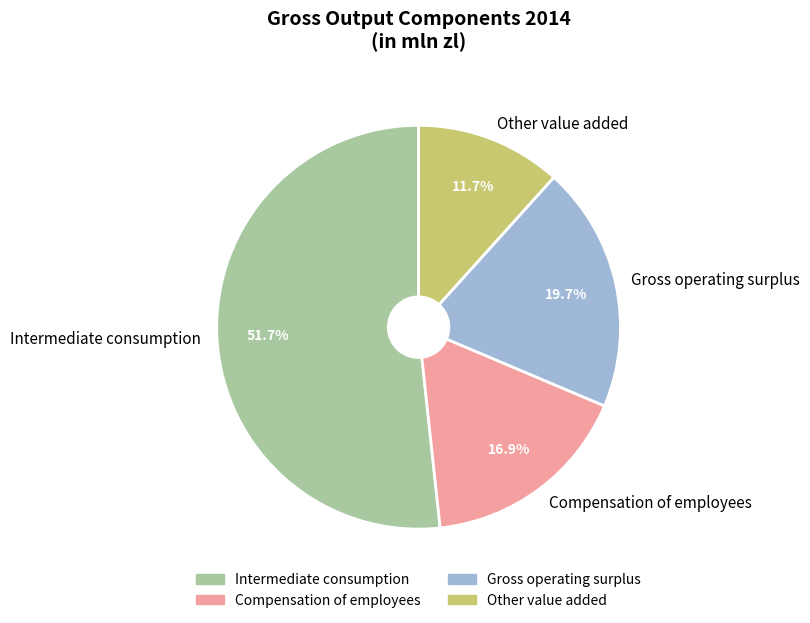

What is the smallest slice in the pie chart?

Other value added